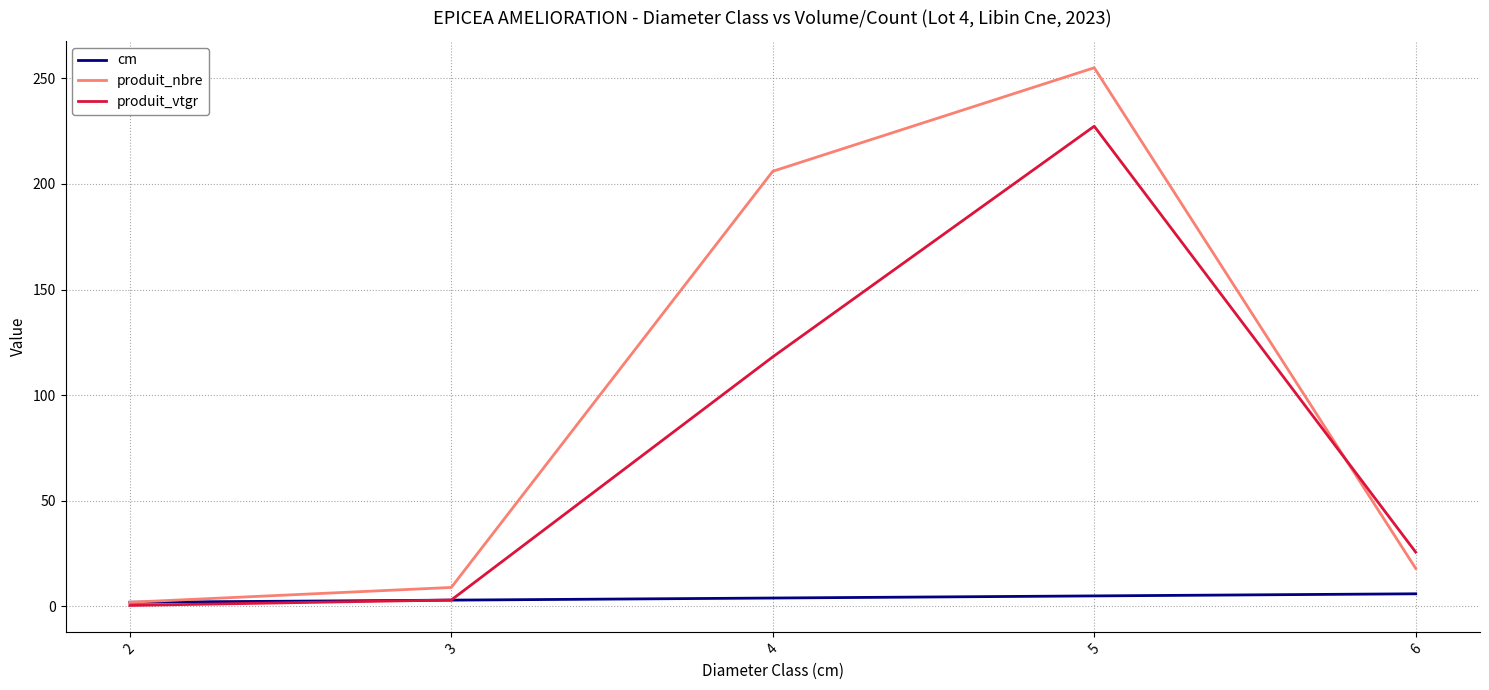

Is the value of produit_vtgr at 5 greater than the value of cm at 3?

Yes